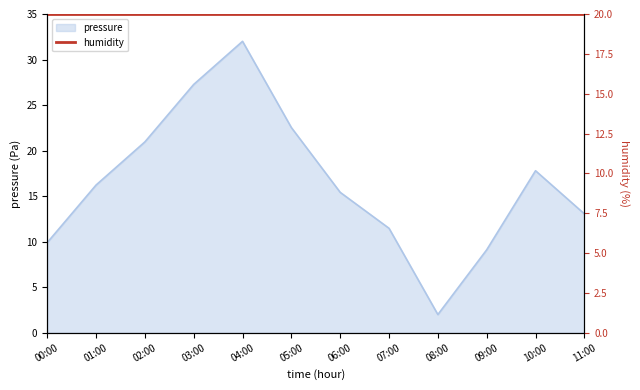

At which category does the data reach its first local valley?

08:00